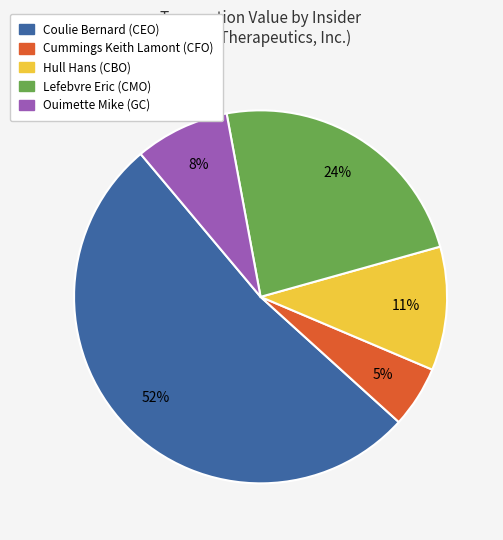

Is there any slice that represents more than half of the pie?

Yes